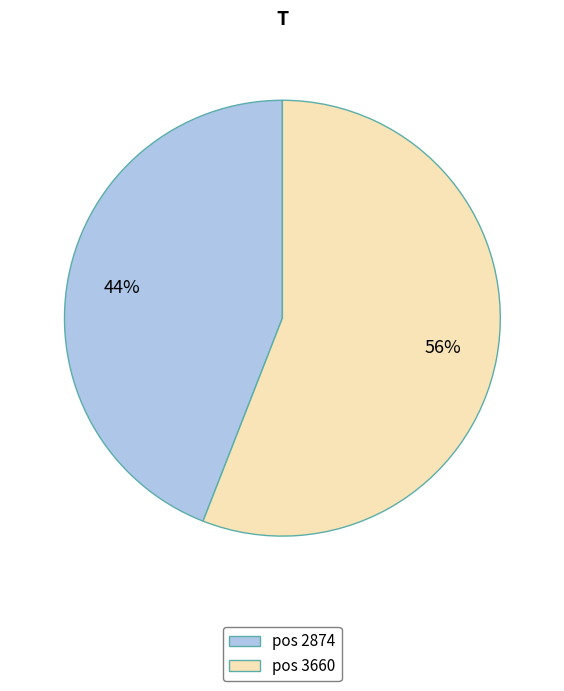

What is the ratio of the value at pos 3660 to the value at pos 2874?

1.3